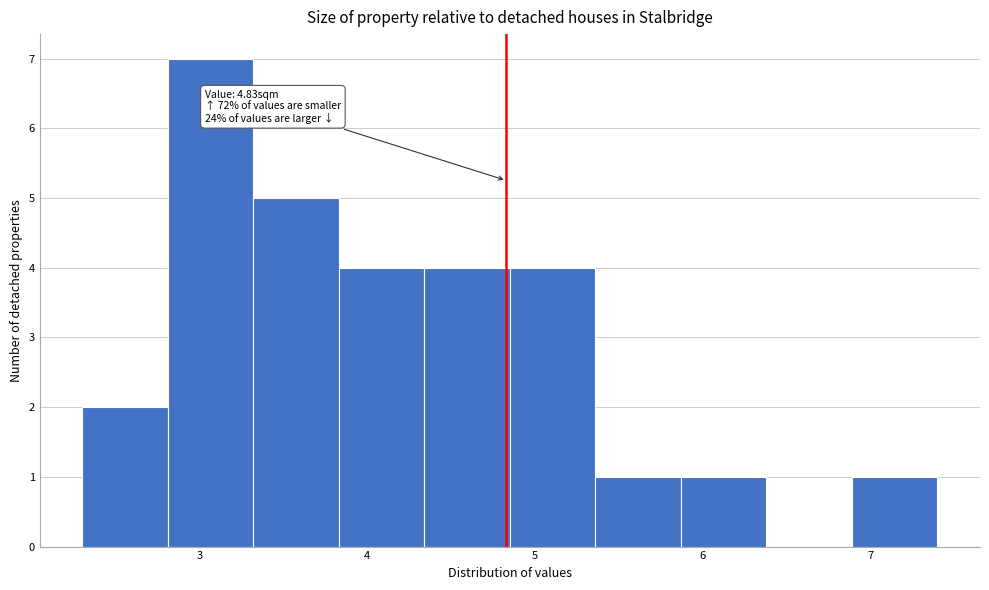

Which range on the x-axis has the tallest bar?

2.81 to 3.32